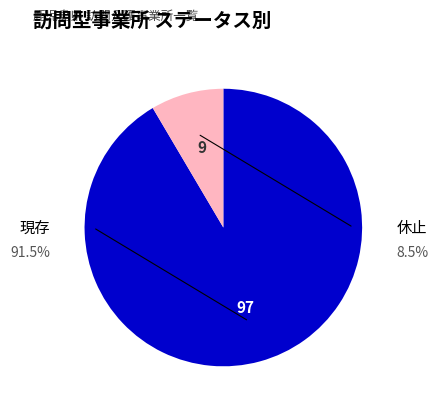

To the nearest percent, what is the average slice percentage?

50%